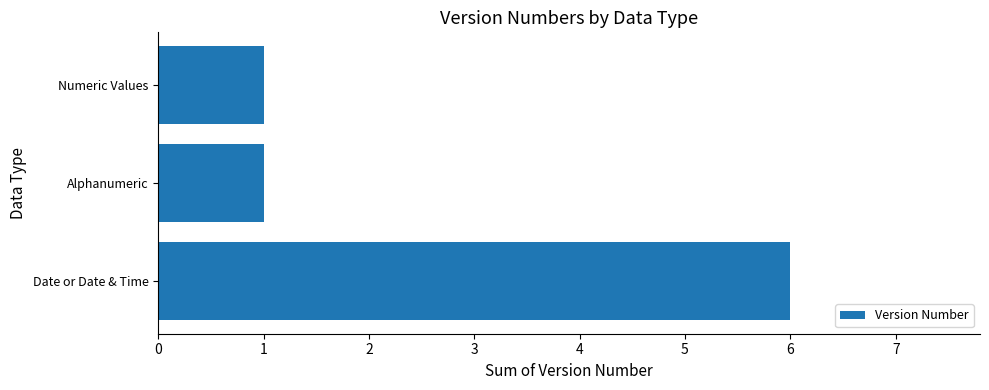

The value at Numeric Values is 1. True or false?

True